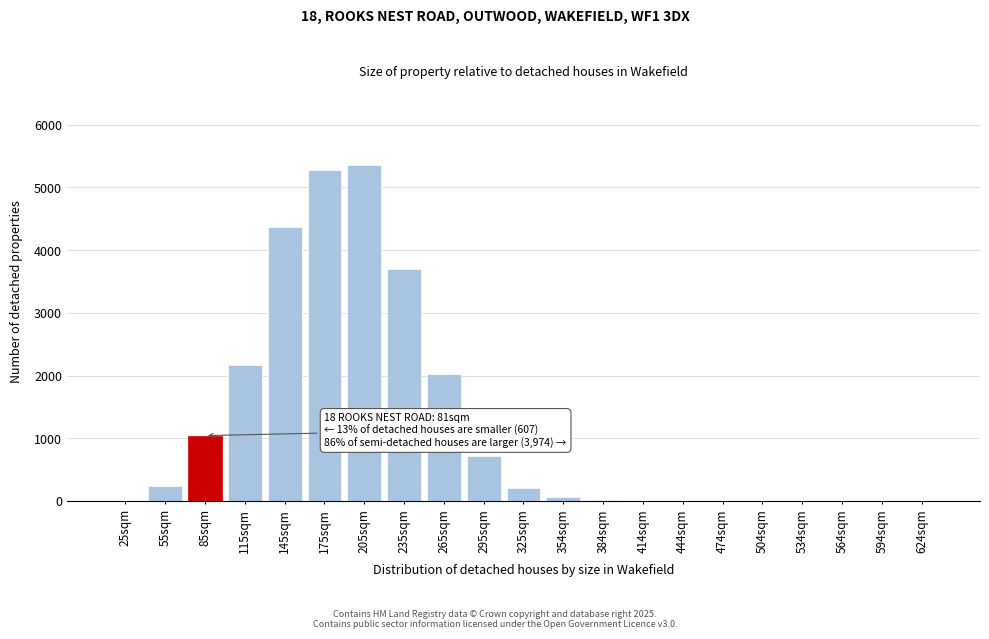

Where is the data nearest to the value 2677?

115sqm